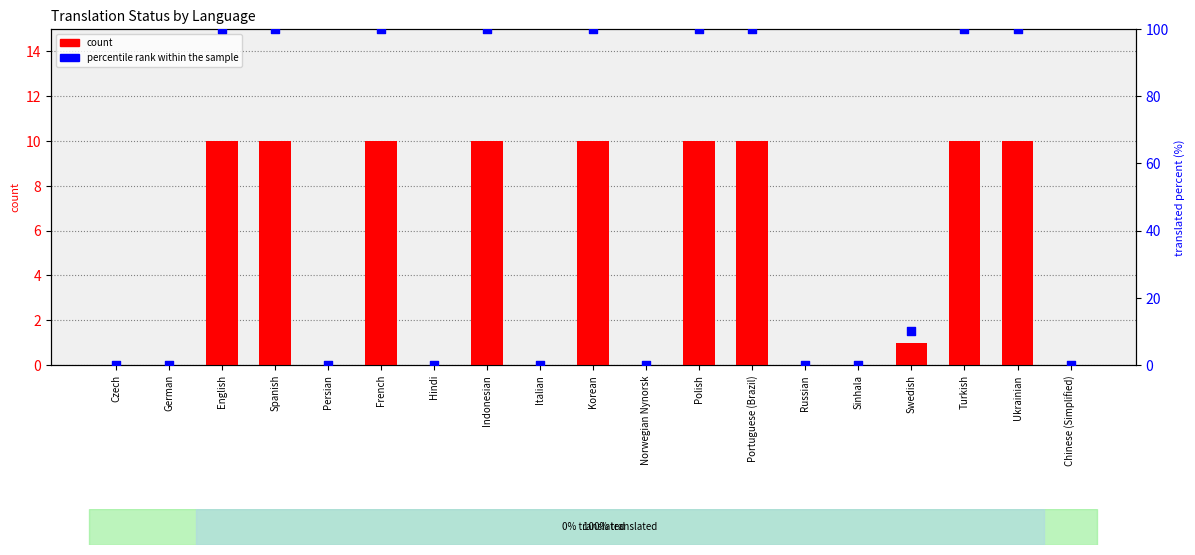

Is the value of count at Norwegian Nynorsk greater than the value of percentile rank within the sample at Russian?

No